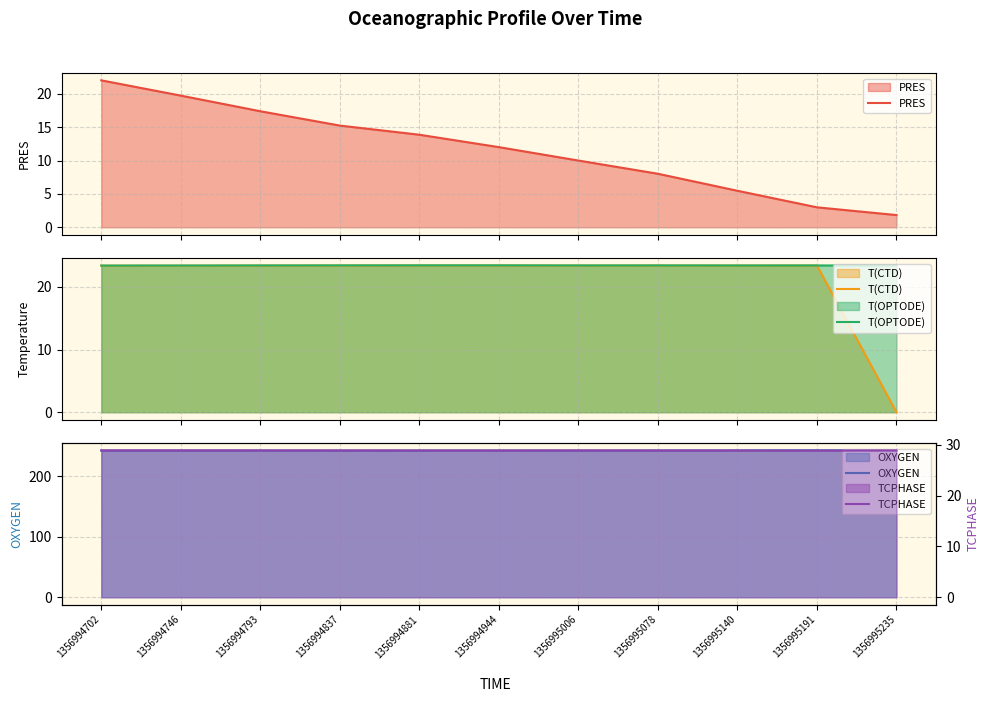

What is the lowest value of the T(OPTODE) series?

23.4